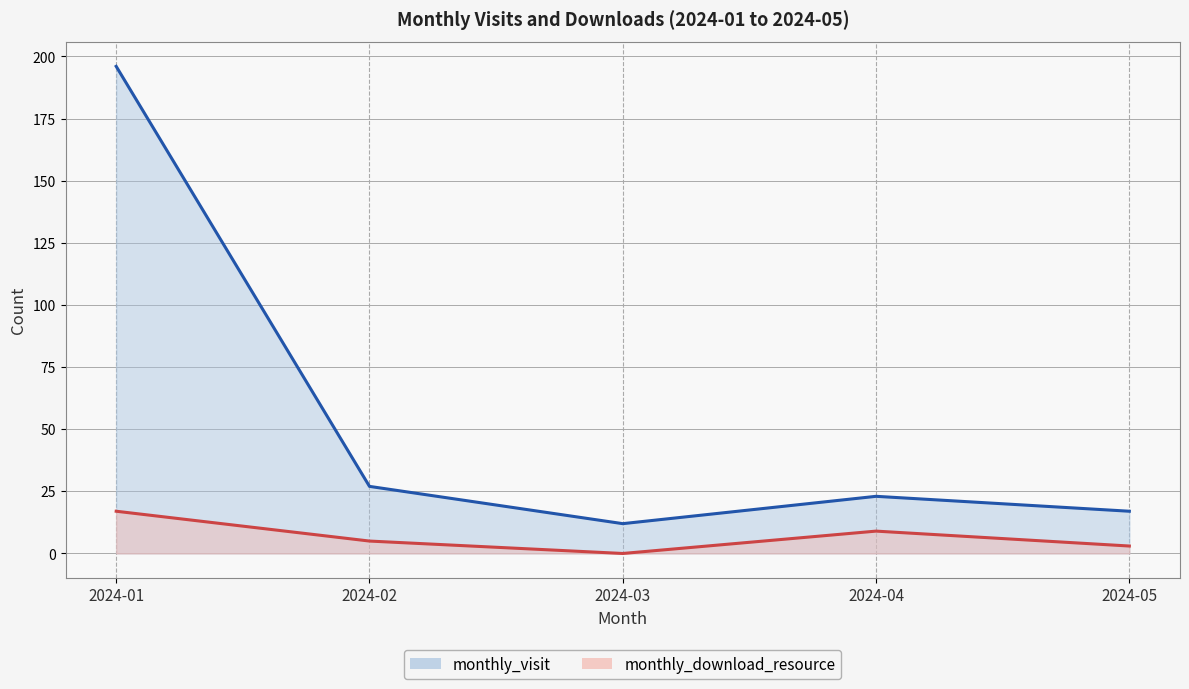

At which label is monthly_visit closest to 104?

2024-02